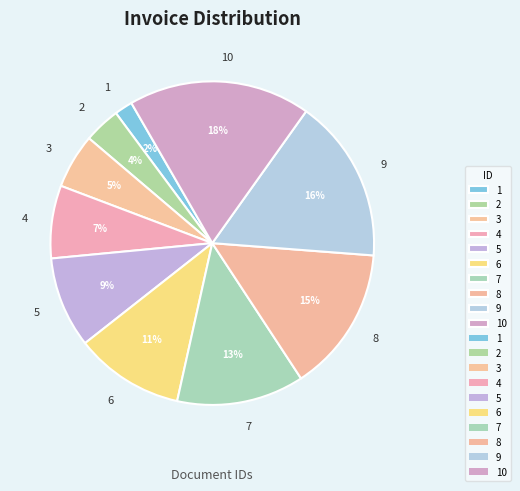

To the nearest percent, what portion does 3 represent?

5%